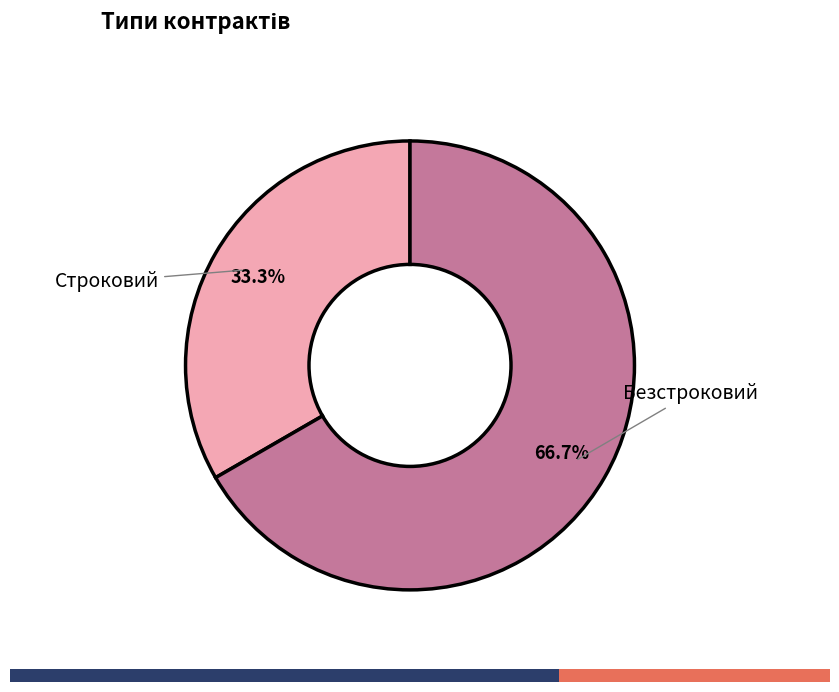

What is the largest slice in the pie chart?

Безстроковий